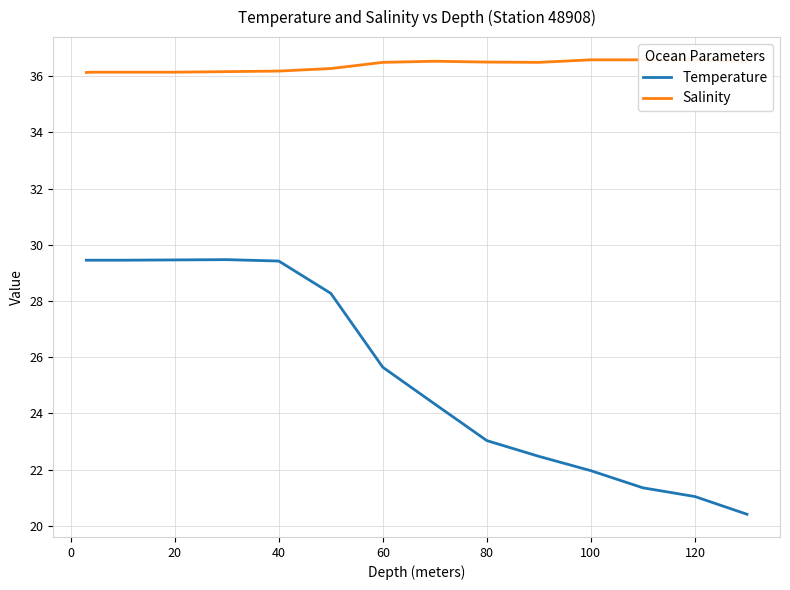

The Temperature series shows 11.9 at 40. True or false?

False